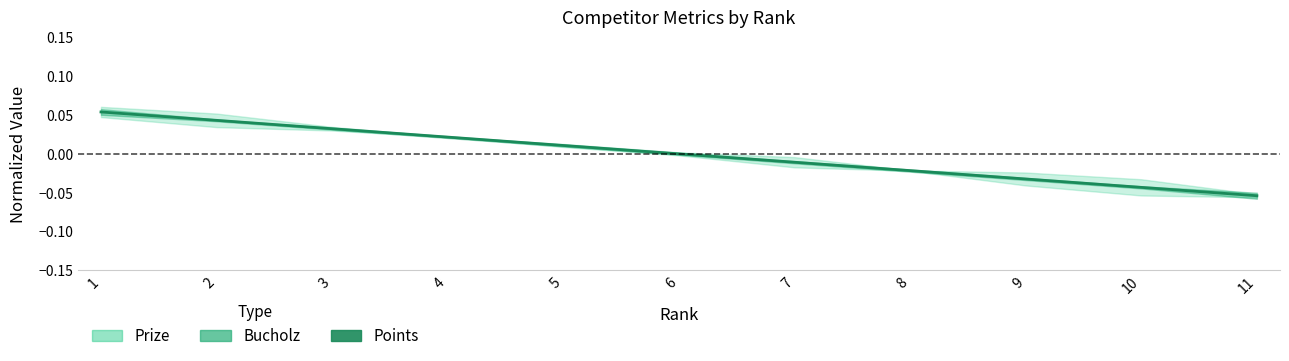

Which label corresponds to the smallest value in the chart?

11